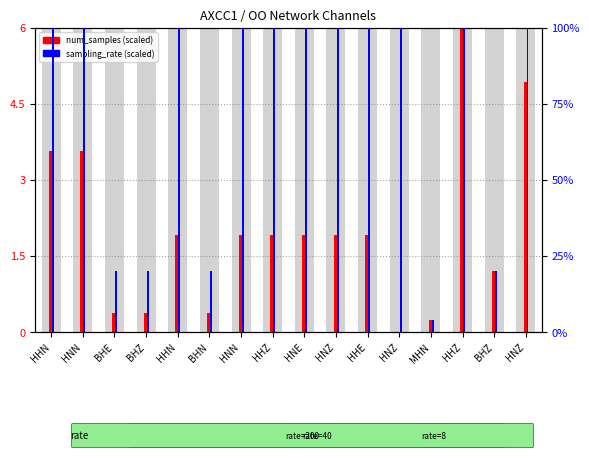

How many bars are there in total?

32